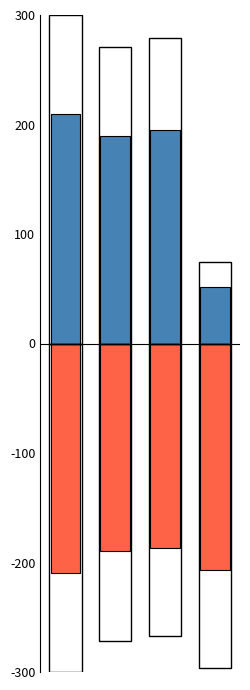

What is the difference between the maximum and minimum values in the Posizione series?

158.1